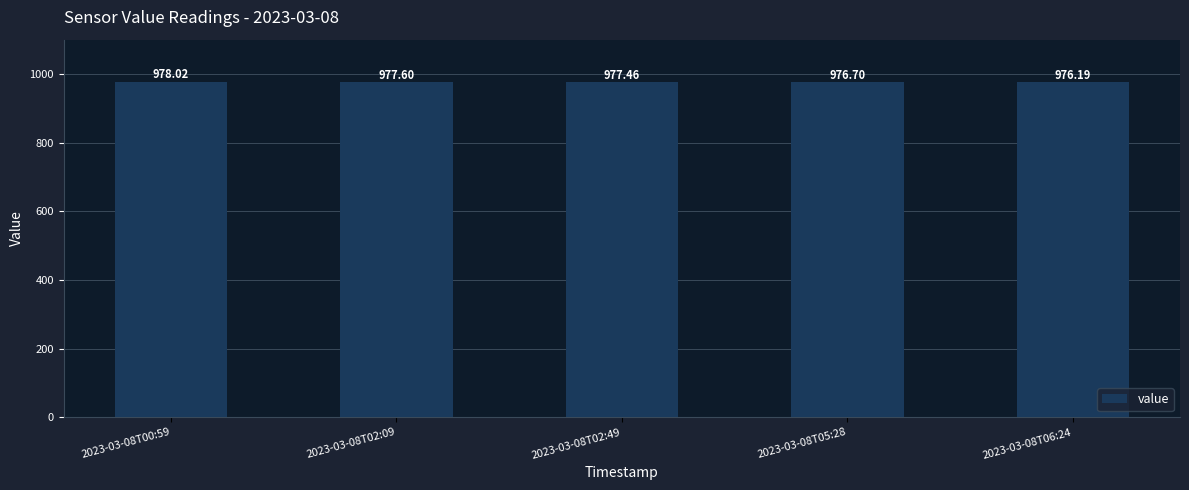

What is the smallest value displayed?

976.2